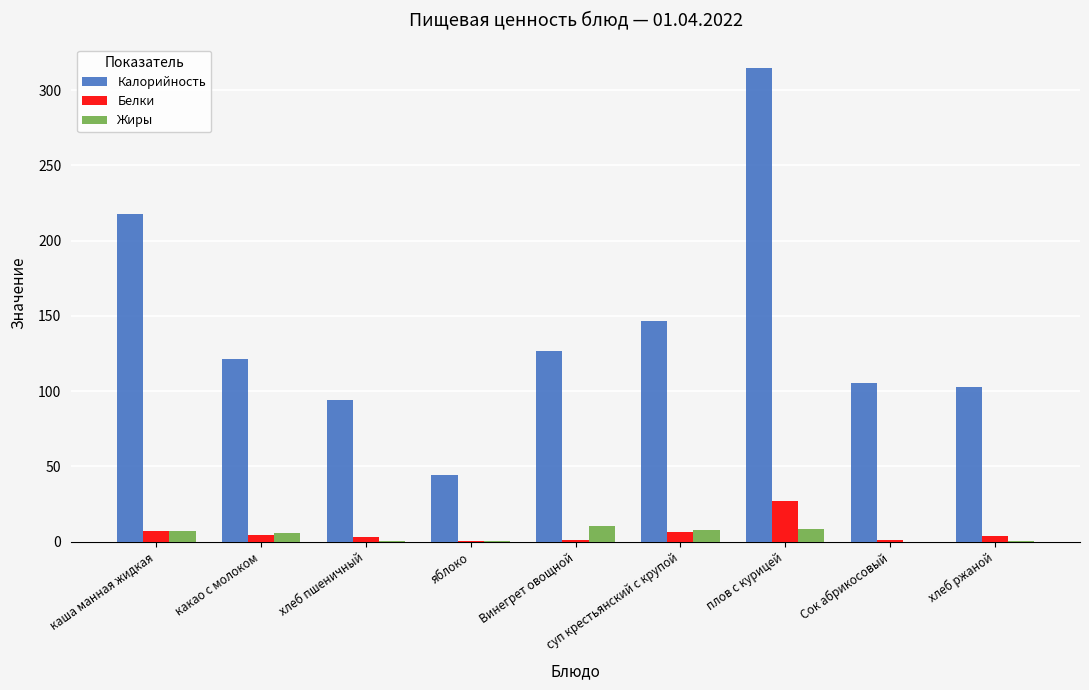

Which series changed the most between каша манная жидкая and какао с молоком?

Калорийность